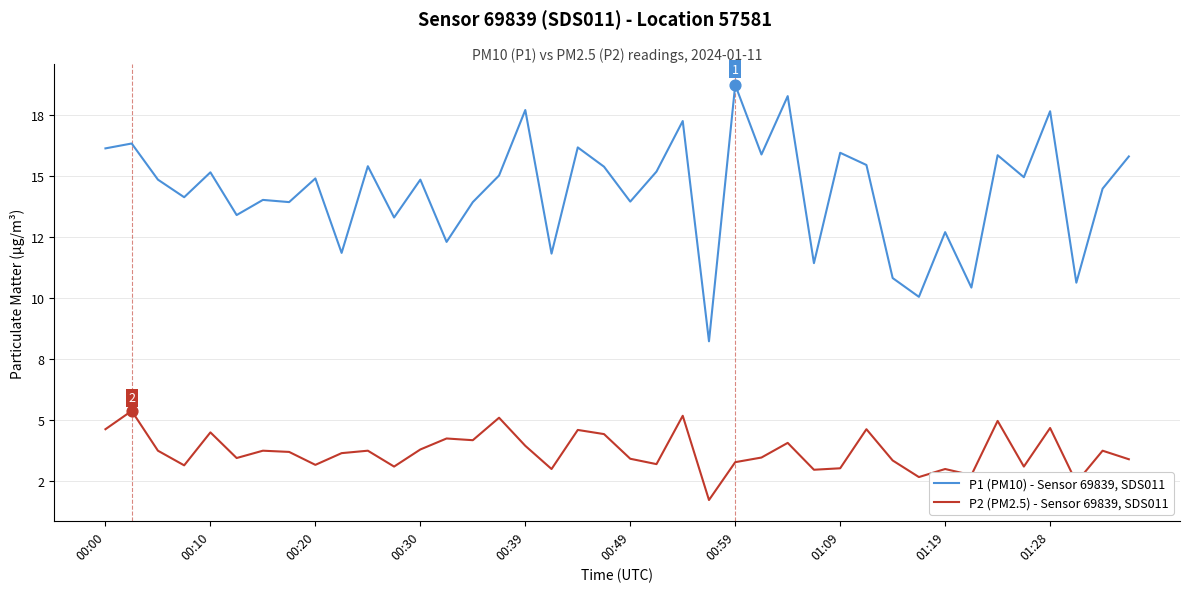

What are all the series names shown in the legend?

P1 (PM10) - Sensor 69839, SDS011, P2 (PM2.5) - Sensor 69839, SDS011